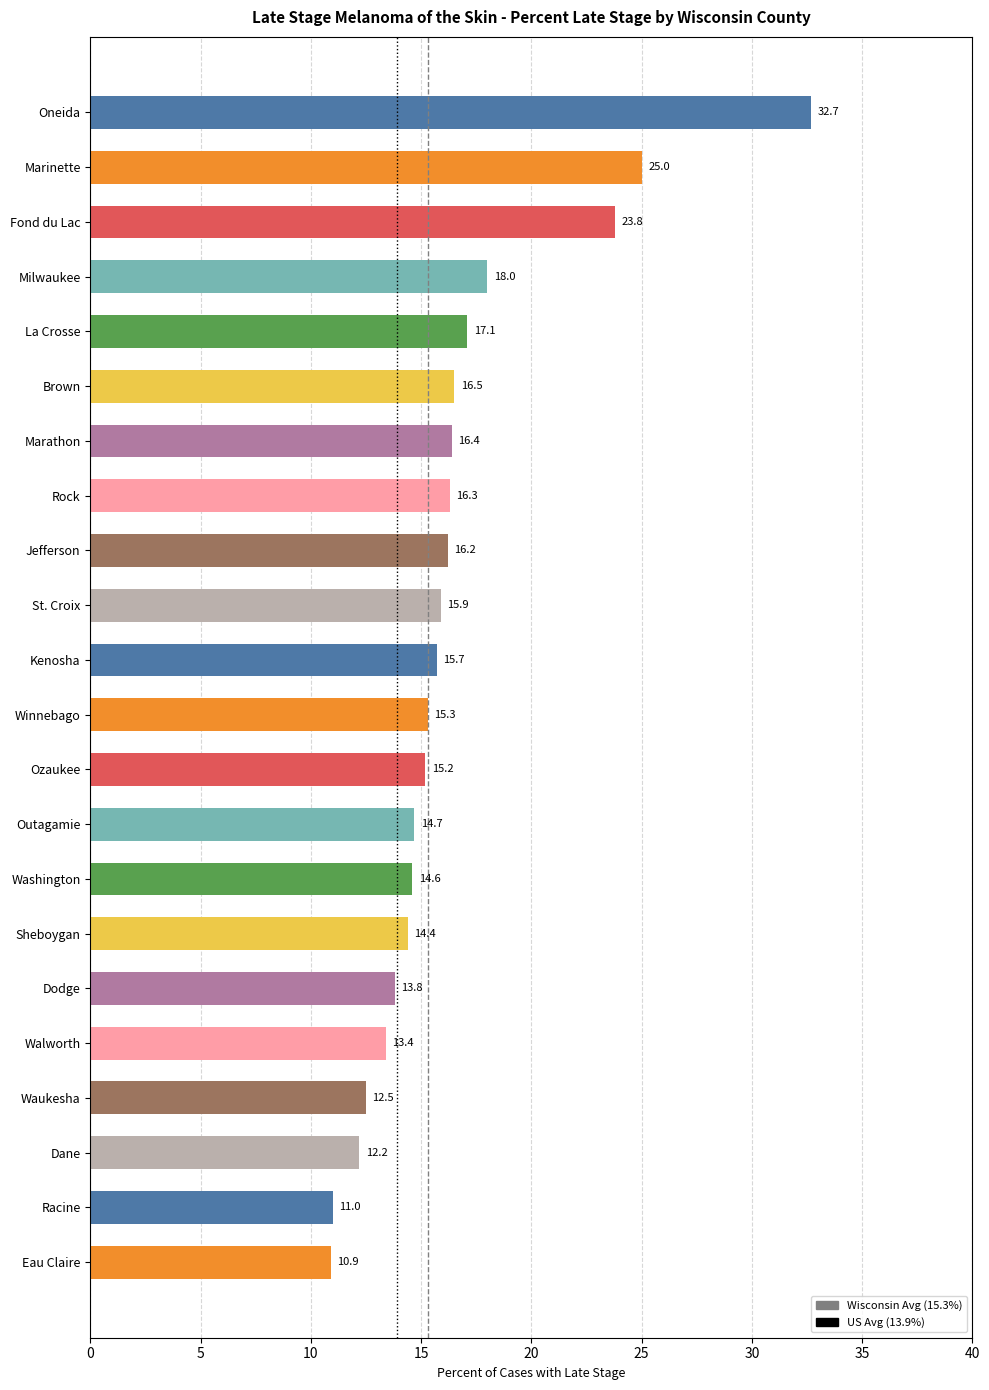

Approximately how many times larger is the value at Ozaukee compared to Outagamie?

1.0